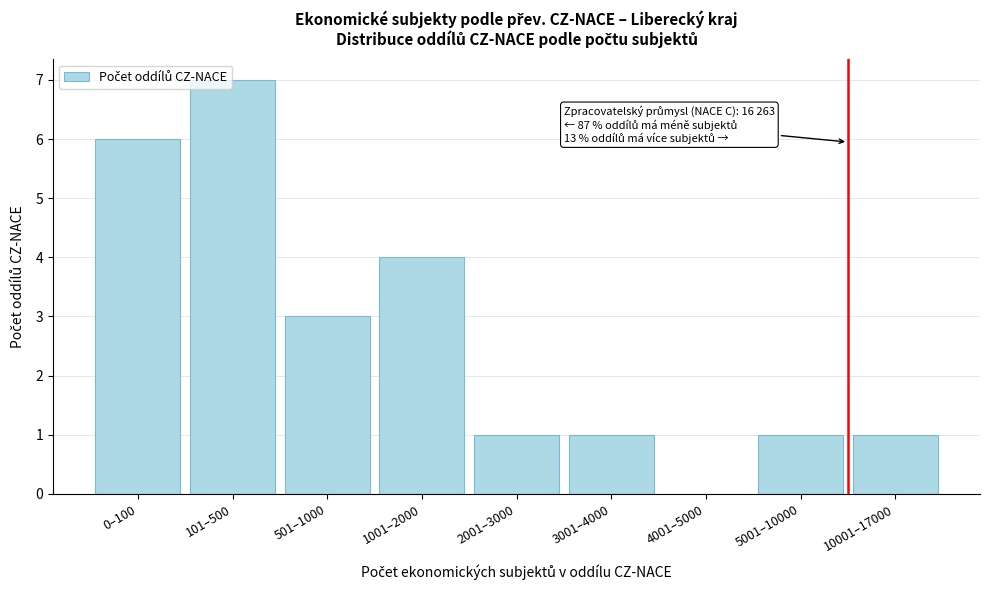

What is the maximum value shown in the chart?

7